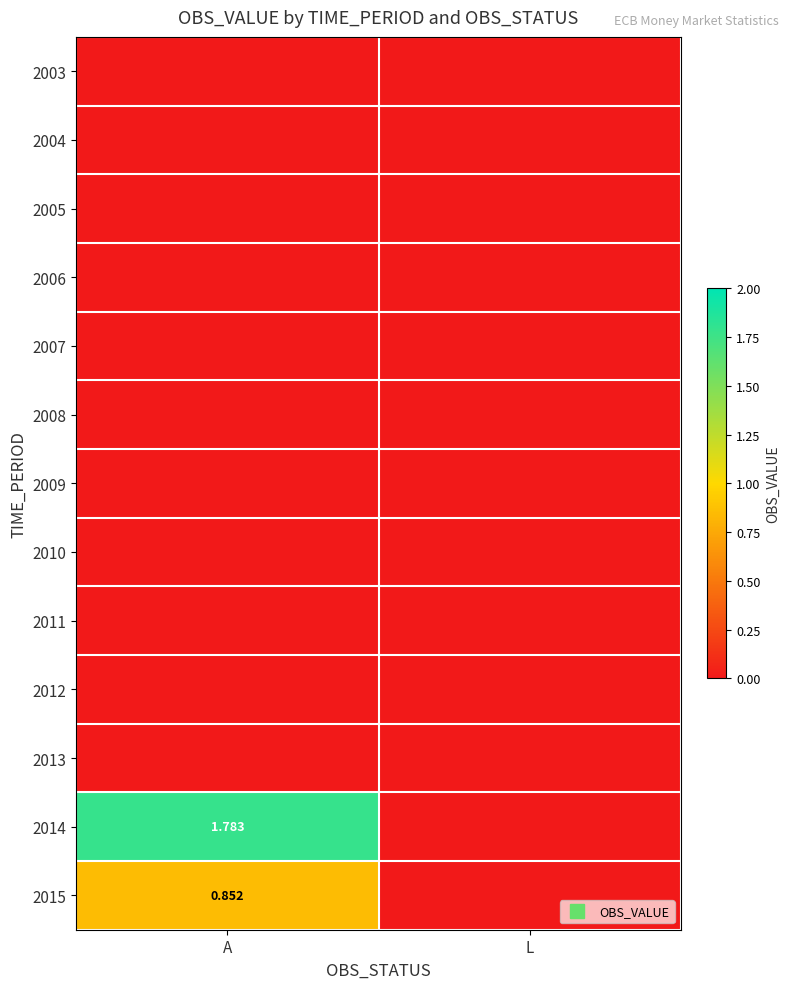

At which label is 2014 closest to 0?

L